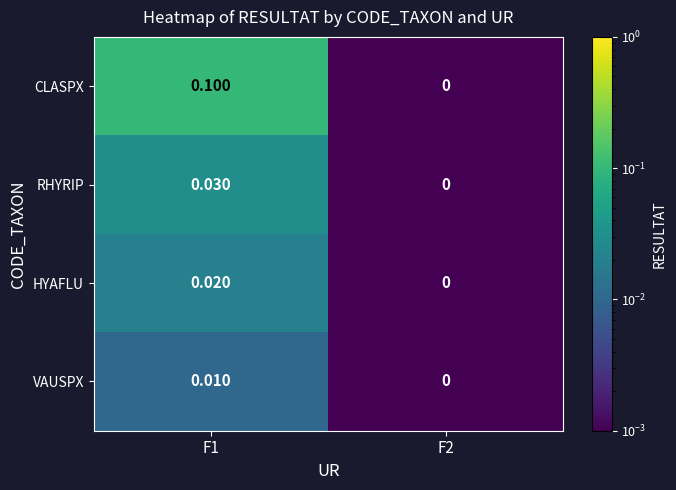

Is the value of CLASPX at F1 greater than the value of VAUSPX at F2?

Yes